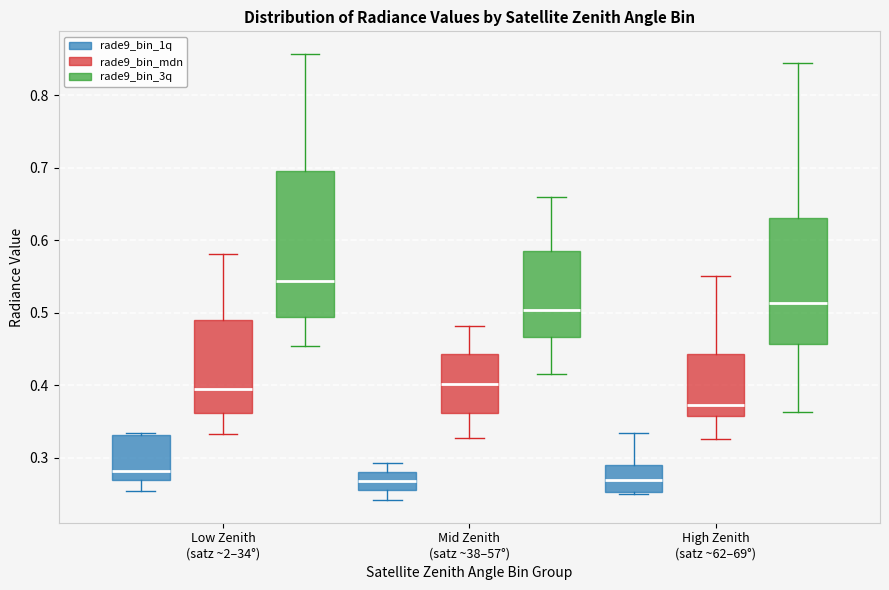

Reading left to right, transcribe this box plot: for each box, give where its median line is, the range the box spans, and where its two whiskers end, as read against the y-axis. The values are not printed on the chart, so give them approximately, as read against the axis.

Low Zenith (satz ~2–34°) (rade9_bin_1q): median 0.28, box 0.27 to 0.33, whiskers 0.25 to 0.33
Low Zenith (satz ~2–34°) (rade9_bin_mdn): median 0.40, box 0.36 to 0.49, whiskers 0.33 to 0.58
Low Zenith (satz ~2–34°) (rade9_bin_3q): median 0.54, box 0.49 to 0.70, whiskers 0.45 to 0.86
Mid Zenith (satz ~38–57°) (rade9_bin_1q): median 0.27, box 0.26 to 0.28, whiskers 0.24 to 0.29
Mid Zenith (satz ~38–57°) (rade9_bin_mdn): median 0.40, box 0.36 to 0.44, whiskers 0.33 to 0.48
Mid Zenith (satz ~38–57°) (rade9_bin_3q): median 0.50, box 0.47 to 0.59, whiskers 0.42 to 0.66
High Zenith (satz ~62–69°) (rade9_bin_1q): median 0.27, box 0.25 to 0.29, whiskers 0.25 to 0.33
High Zenith (satz ~62–69°) (rade9_bin_mdn): median 0.37, box 0.36 to 0.44, whiskers 0.33 to 0.55
High Zenith (satz ~62–69°) (rade9_bin_3q): median 0.51, box 0.46 to 0.63, whiskers 0.36 to 0.85